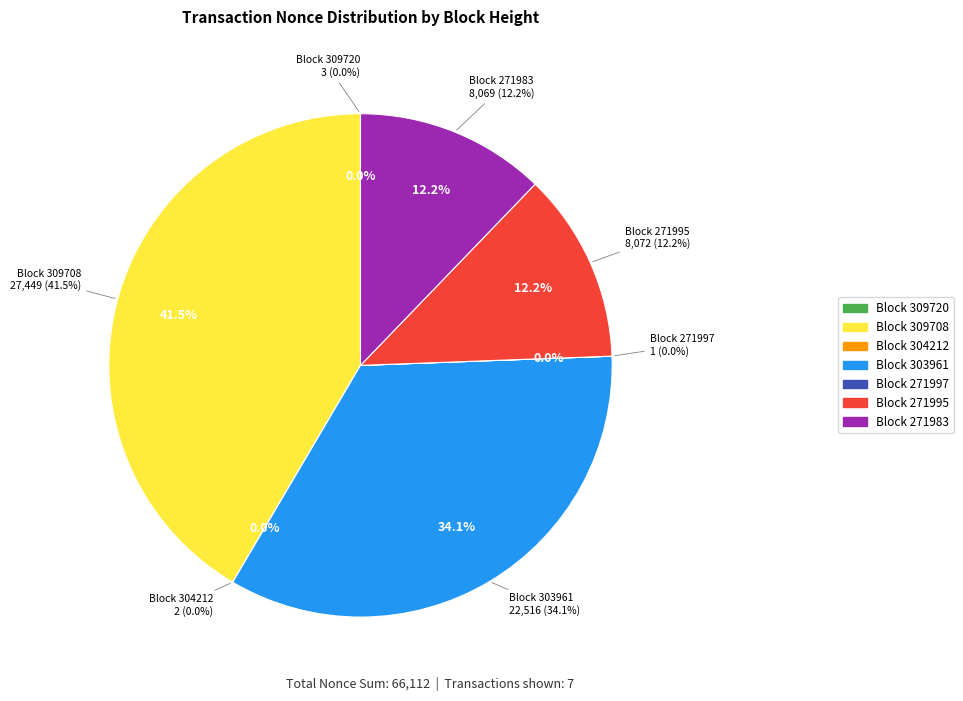

What is the largest slice in the pie chart?

309708